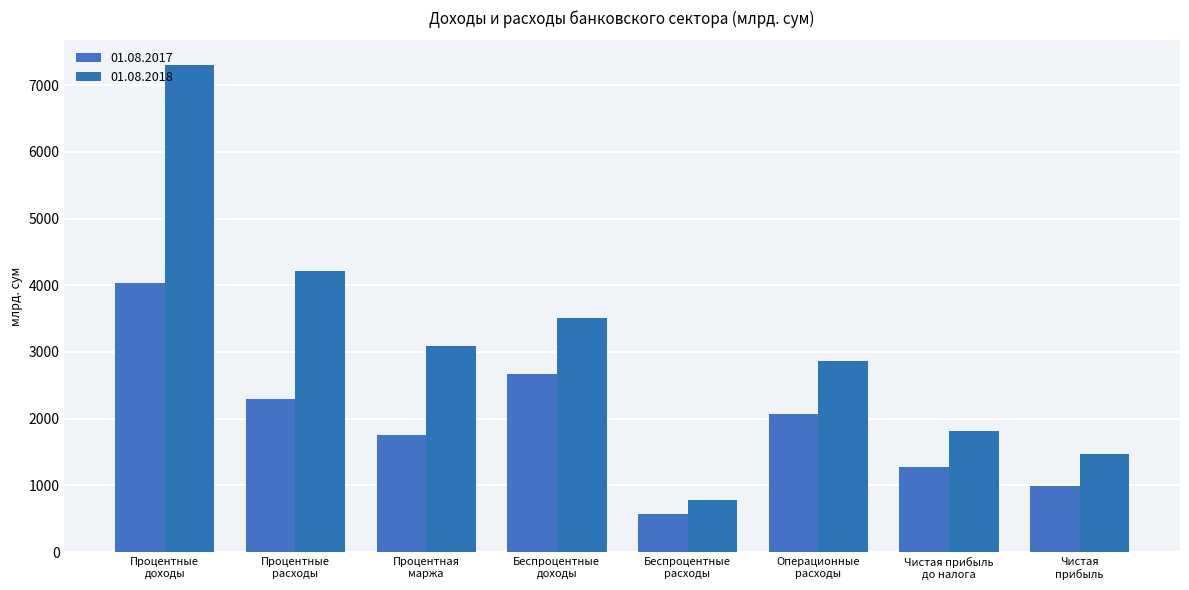

Reading left to right, transcribe all the data shown in this chart.

01.08.2017: 4040.7	2290.2	1750.5	2664.8	578.5	2065.2	1272.2	991.7
01.08.2018: 7305.2	4209.9	3095.2	3502.9	779.1	2871.4	1818.8	1464.5